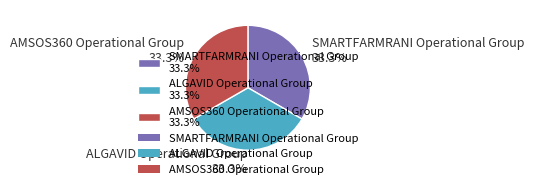

Approximately how many times larger is the value at AMSOS360 Operational Group 33.3% compared to ALGAVID Operational Group 33.3%?

1.0